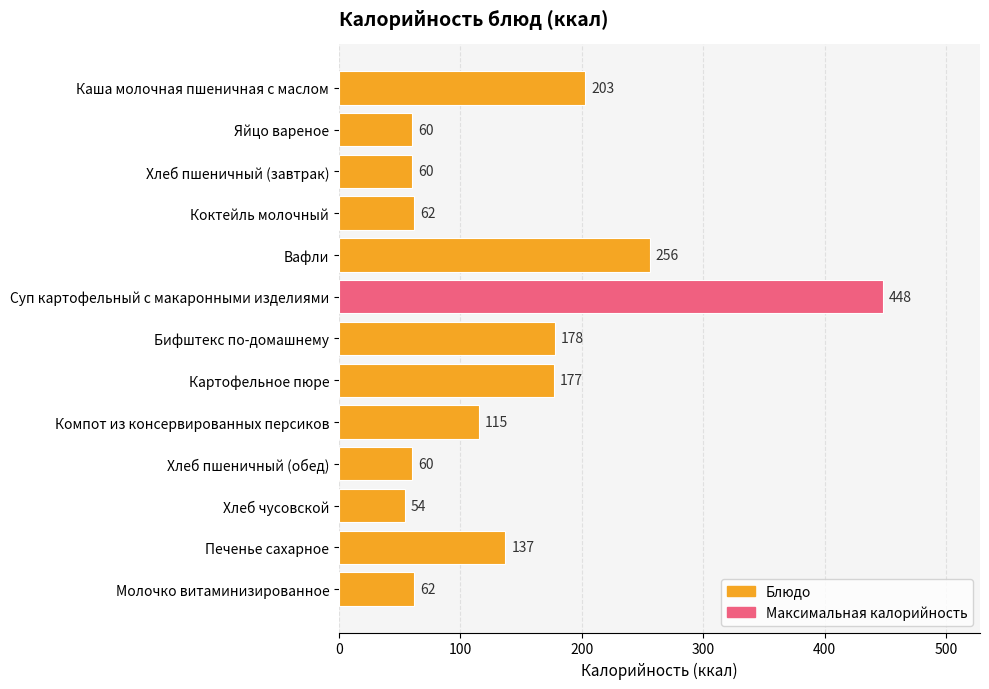

What is the difference between the maximum and second lowest values?

388